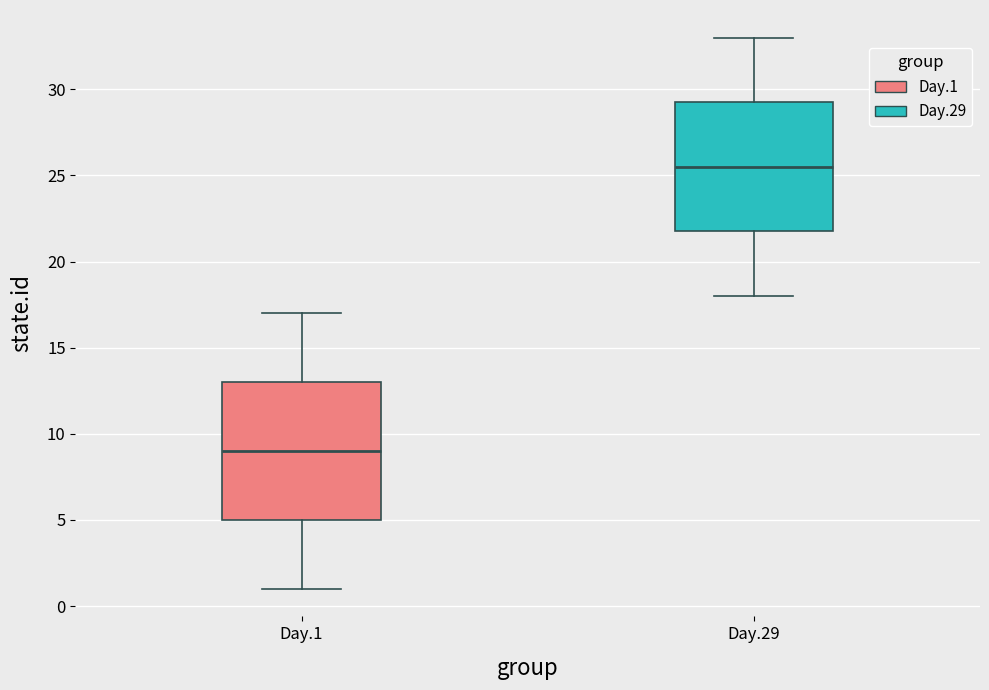

Reading left to right, read every box against the y-axis: the position of its median line, the range the box covers, and the ends of its whiskers. The values are not printed on the chart, so give them approximately, as read against the axis.

Day.1: median 9.0, box 5.0 to 13.0, whiskers 1.0 to 17.0
Day.29: median 25.5, box 22.0 to 29.5, whiskers 18.0 to 33.0